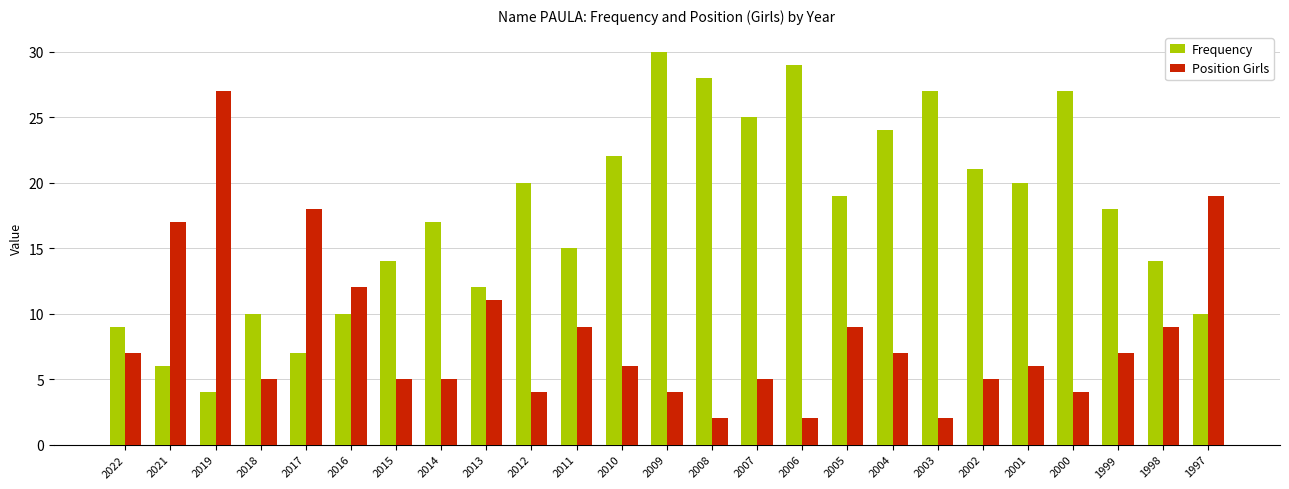

How many groups of bars are there?

25